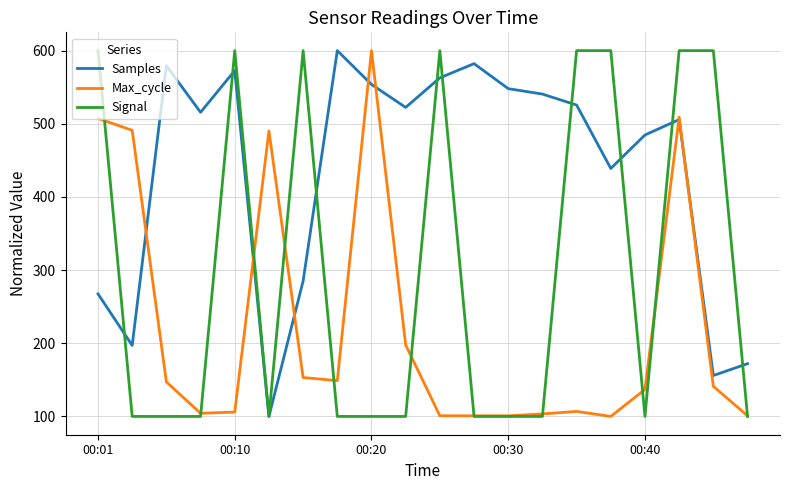

Which series has the largest total across all categories?

Samples